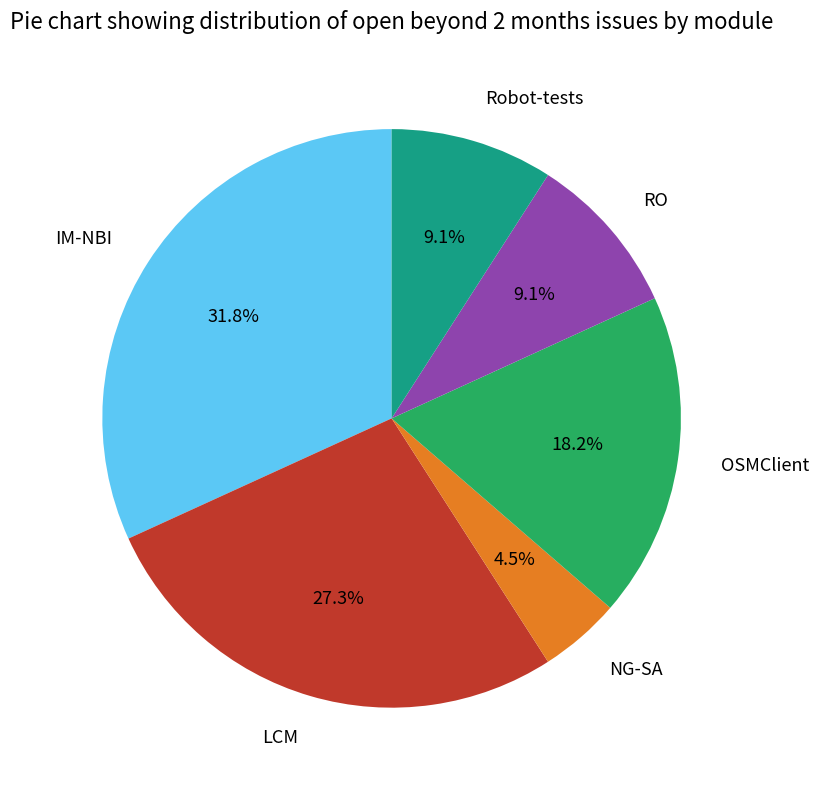

Does NG-SA account for over 50% of the chart?

No